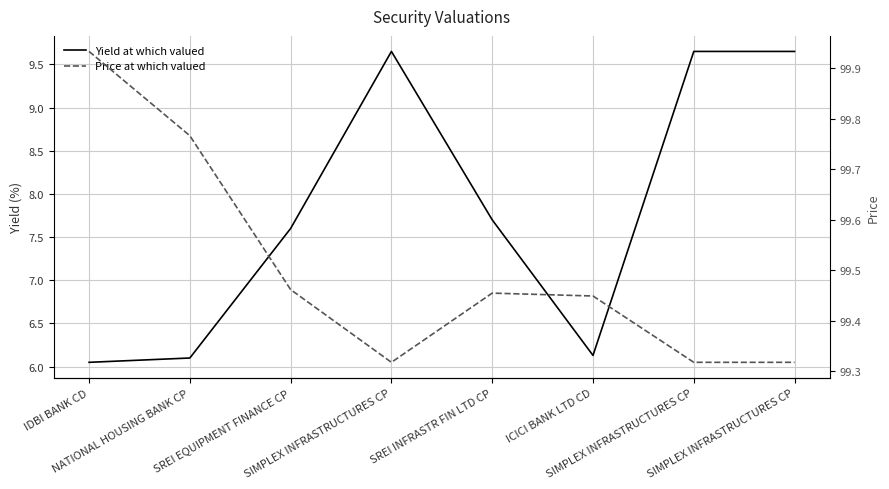

The value of Yield at which valued at NATIONAL HOUSING BANK CP is 6.1. True or false?

True